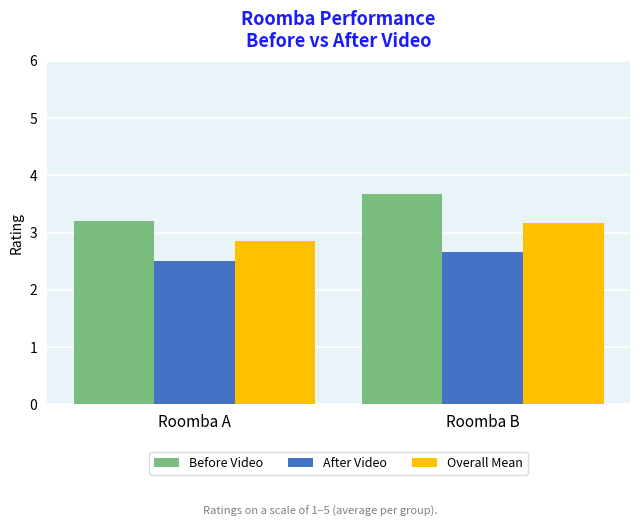

Rank the series by their maximum value, from highest to lowest.

Before Video, Overall Mean, After Video